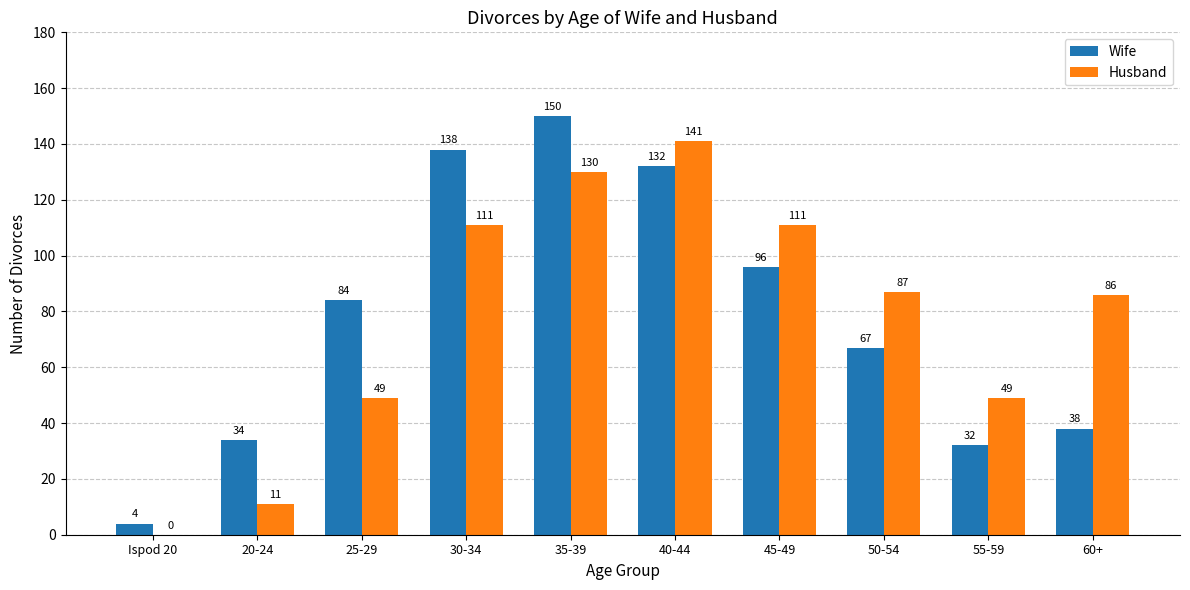

At which label does Husband reach its peak?

40-44